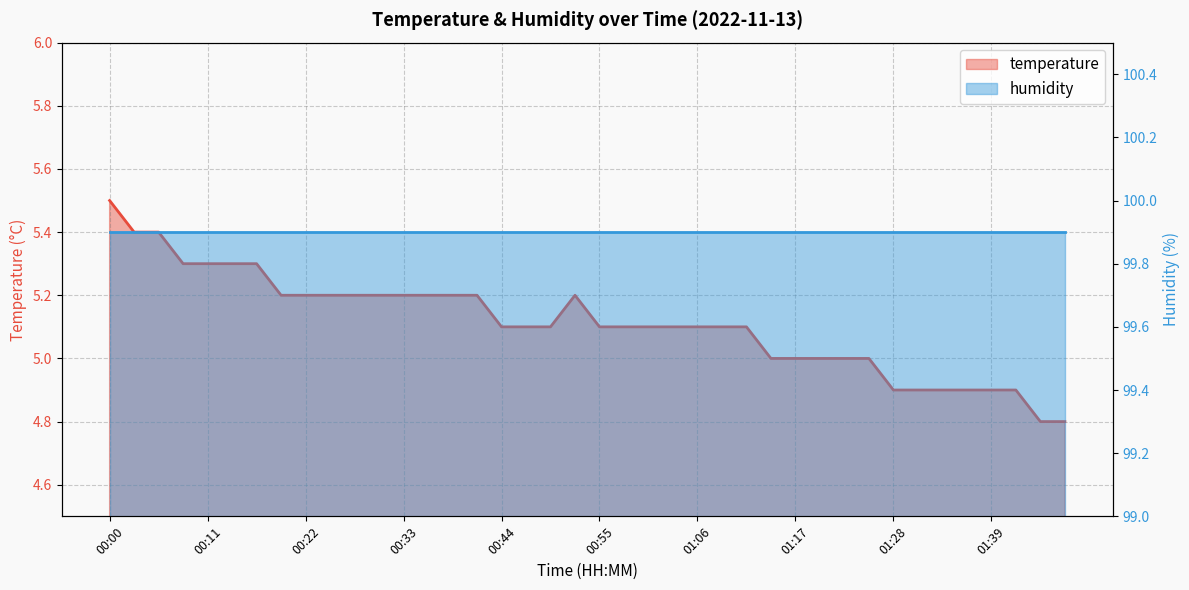

Rank the categories by value from highest to lowest.

00:00, 00:03, 00:06, 00:09, 00:11, 00:14, 00:17, 00:20, 00:22, 00:25, 00:28, 00:31, 00:33, 00:36, 00:39, 00:42, 00:52, 00:44, 00:47, 00:50, 00:55, 00:58, 01:01, 01:03, 01:06, 01:09, 01:12, 01:14, 01:17, 01:20, 01:23, 01:25, 01:28, 01:31, 01:34, 01:36, 01:39, 01:42, 01:46, 01:48